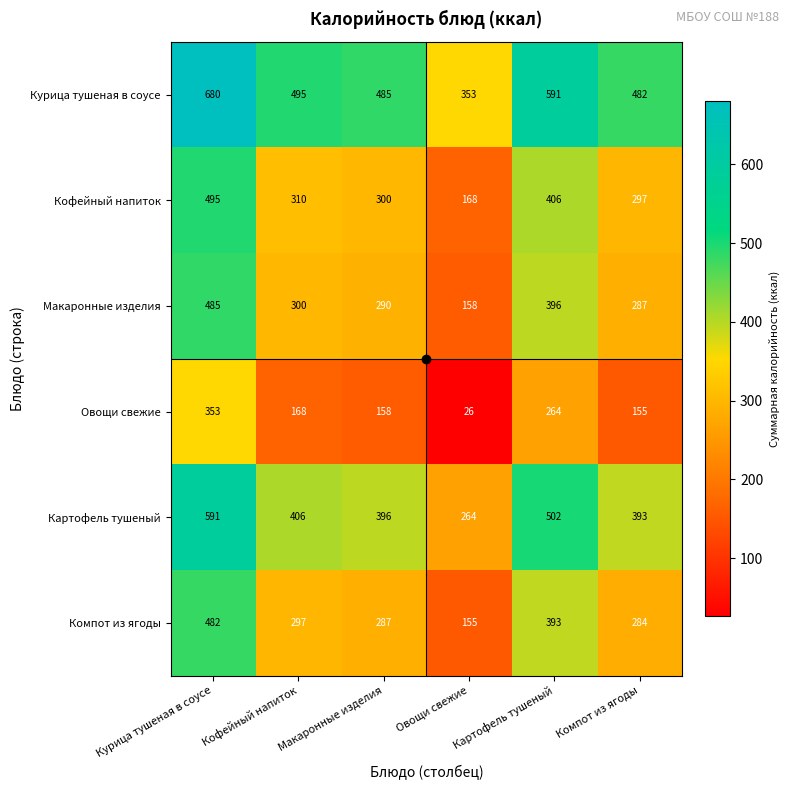

What is the difference between the second highest and second lowest values in the Курица тушеная в соусе series?

109